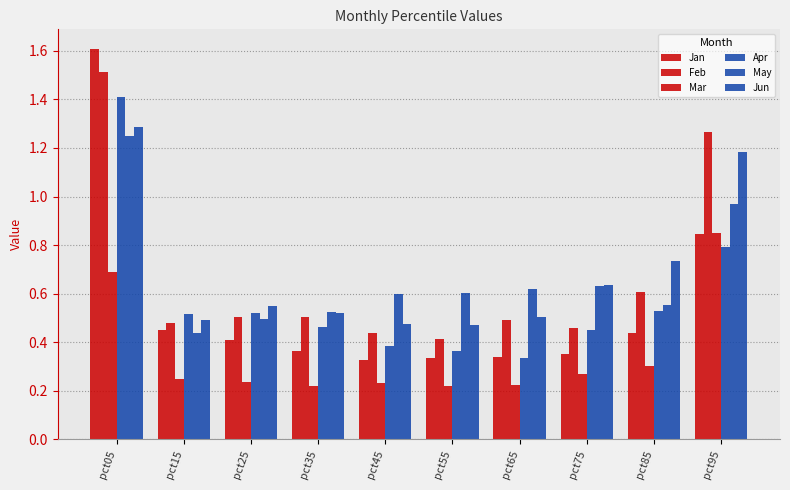

Where is Mar nearest to the value 0?

pct35